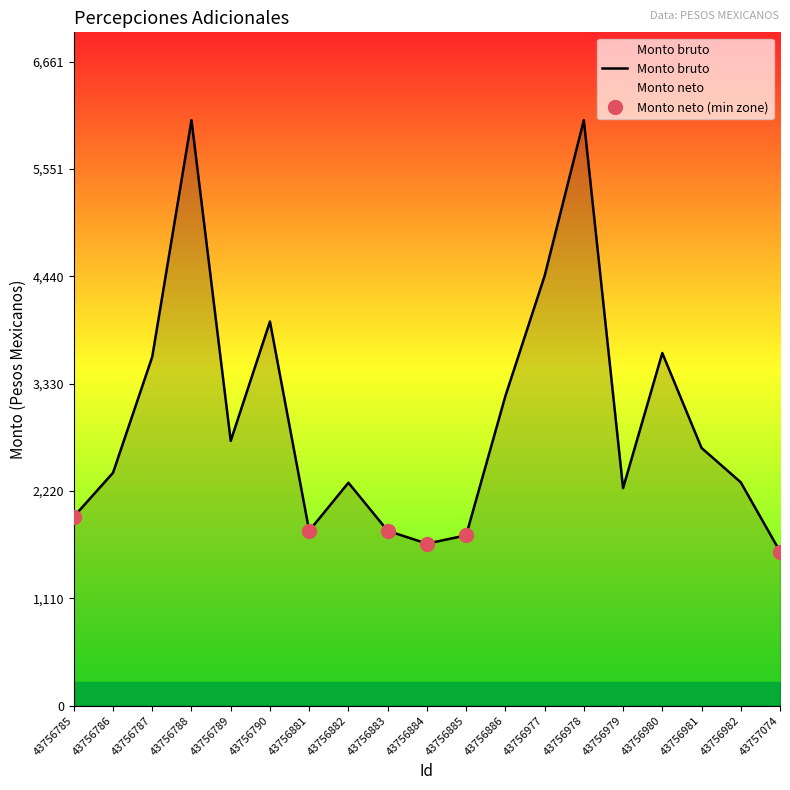

How many data points does each series have?

19